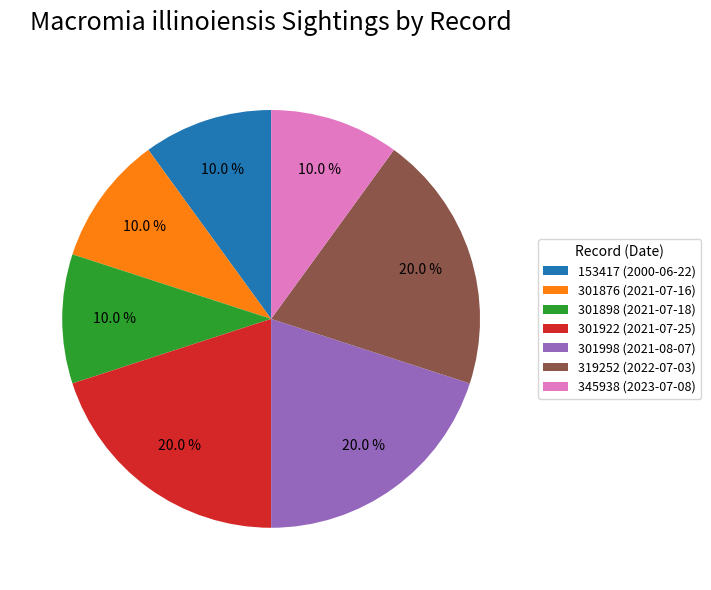

How many slices are in this pie chart?

7